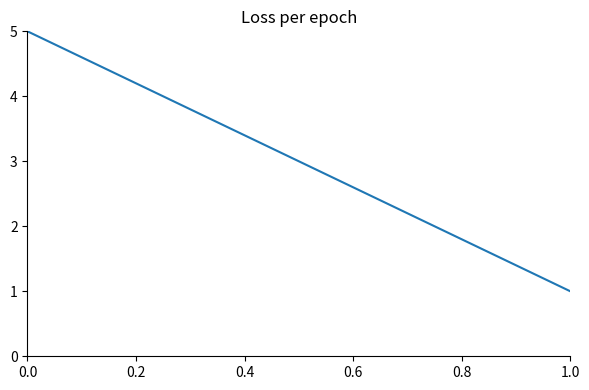

What is the greatest value displayed?

5.0